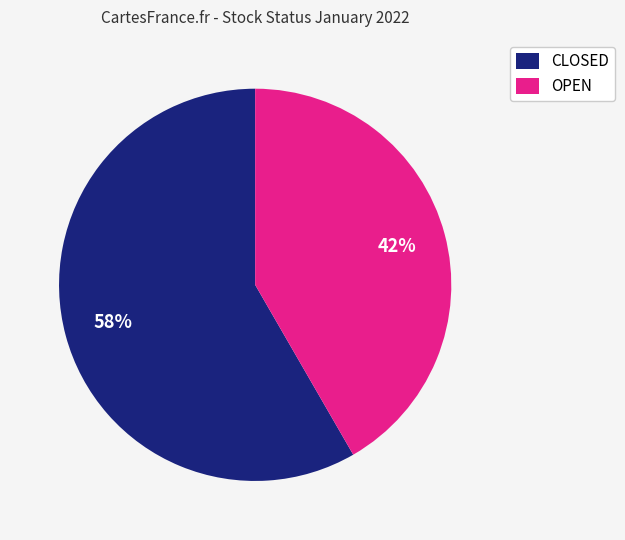

To the nearest percent, what is the combined percentage of CLOSED and OPEN?

100%